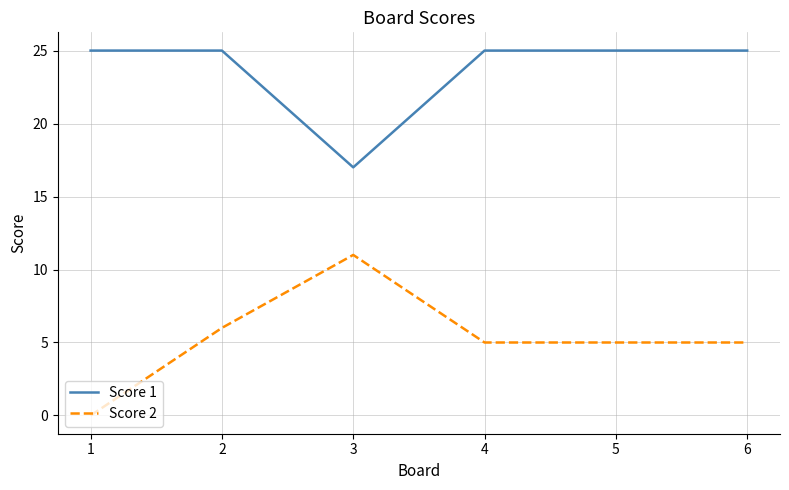

The Score 1 series shows 37 at 5. True or false?

False